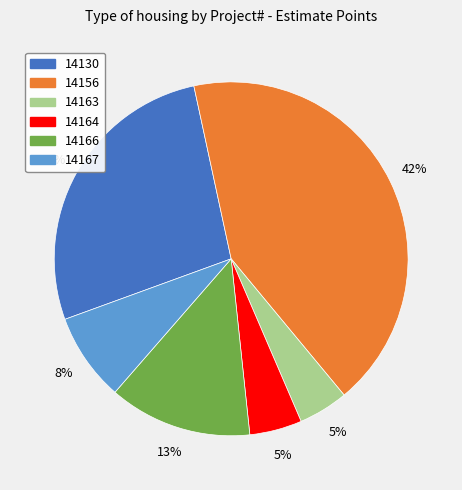

Does 14167 represent more than half of the total?

No